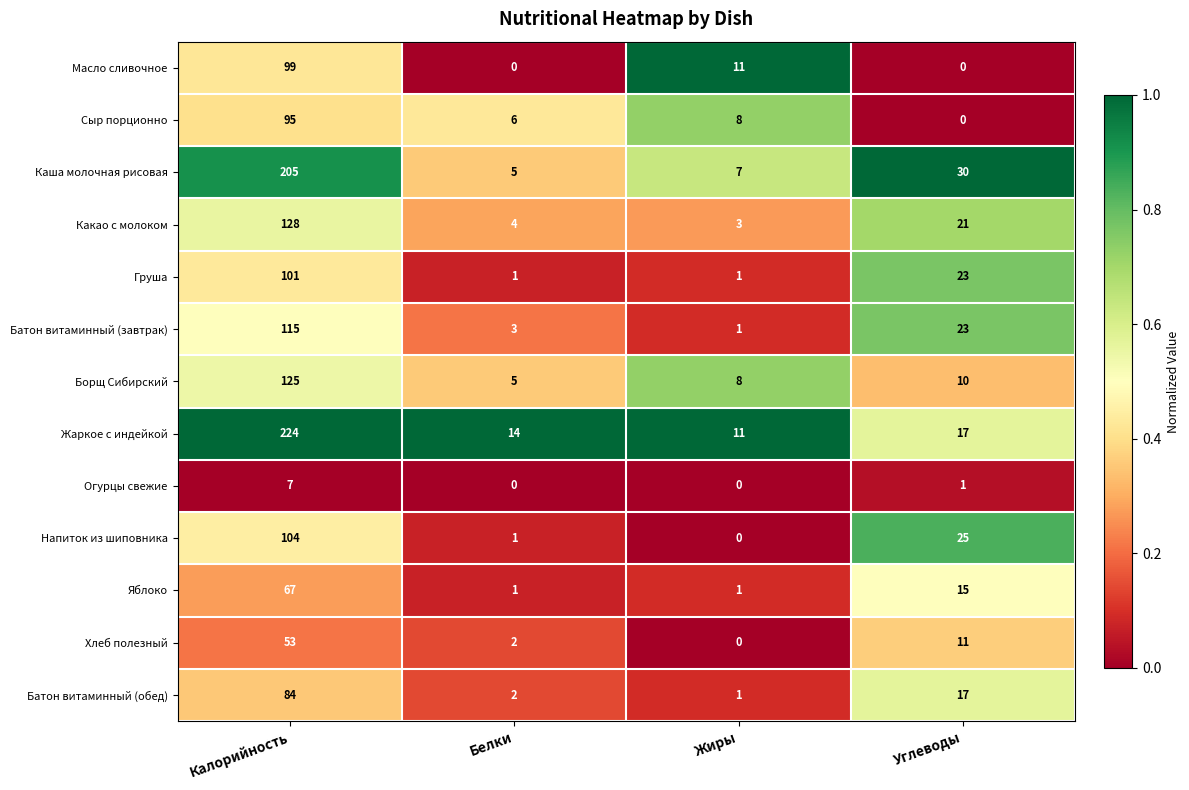

What is the difference between the highest and lowest values at Жиры?

11